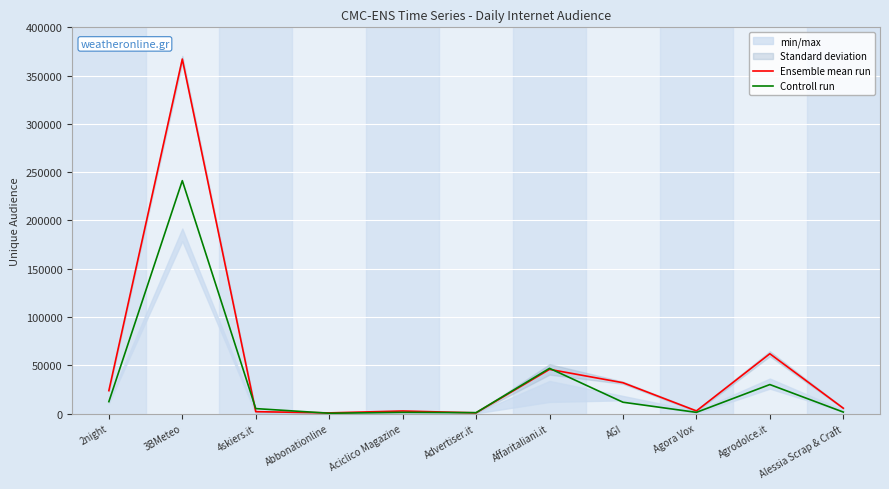

Is the value of Ensemble mean run at Abbonationline greater than the value of Controll run at 4skiers.it?

No